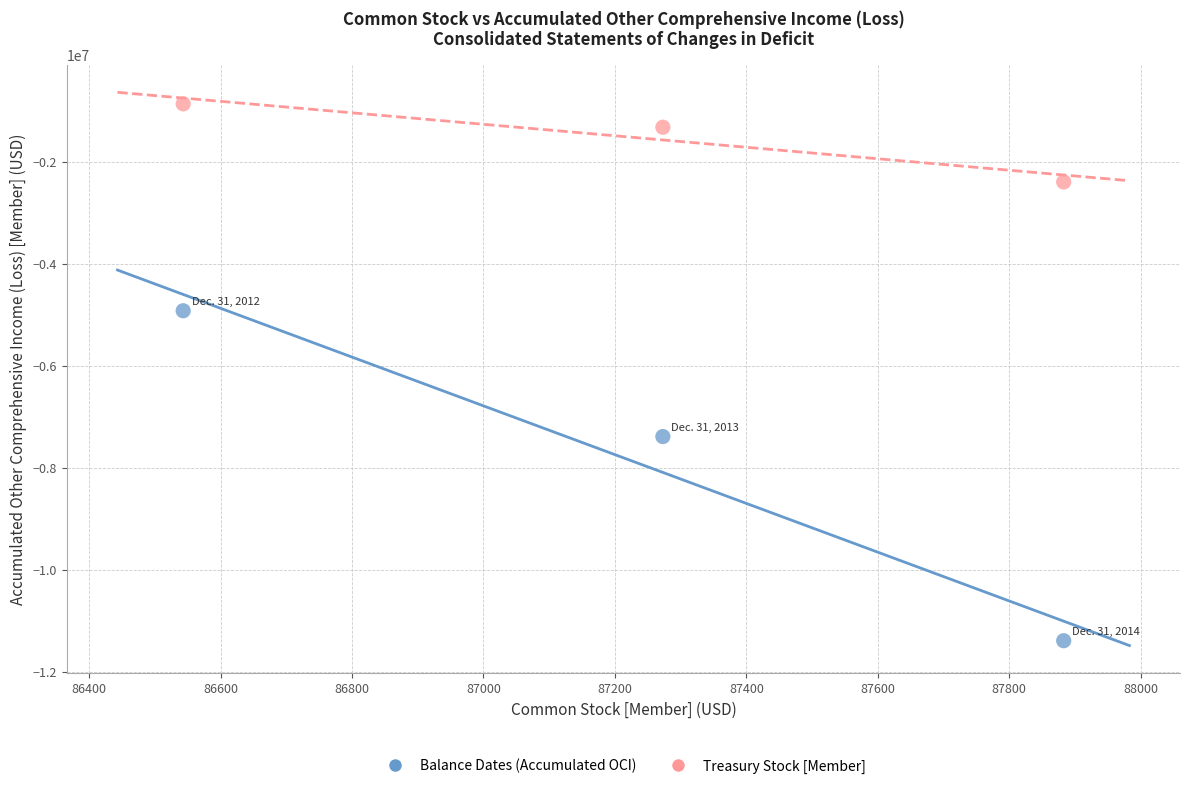

Across all data points, what is the range of Y values (max minus min)?

10518285